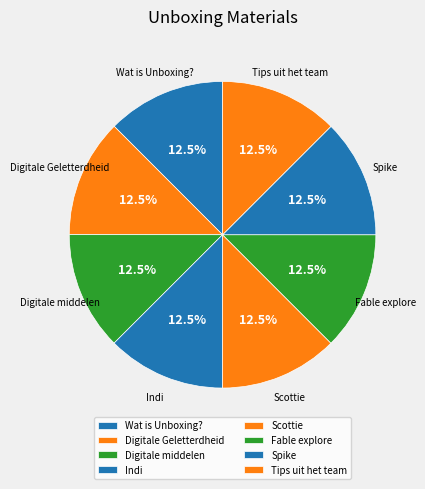

How many slices are in this pie chart?

8